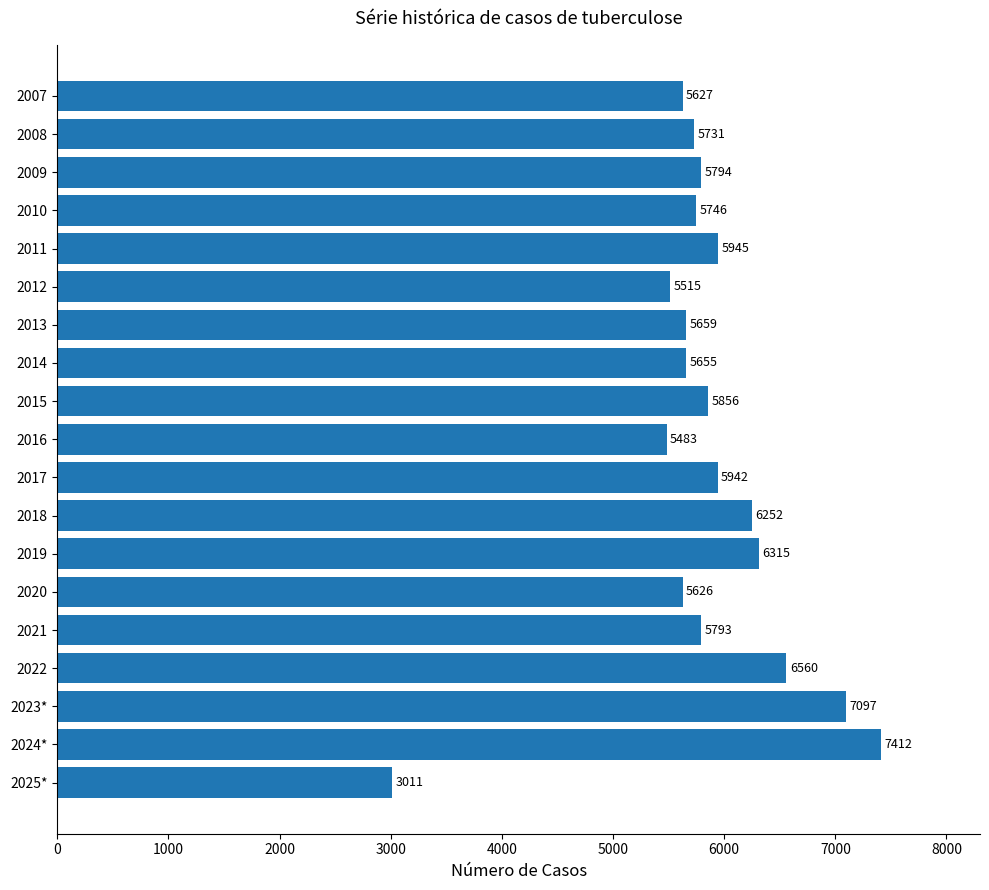

At which label is the value closest to 5211?

2016